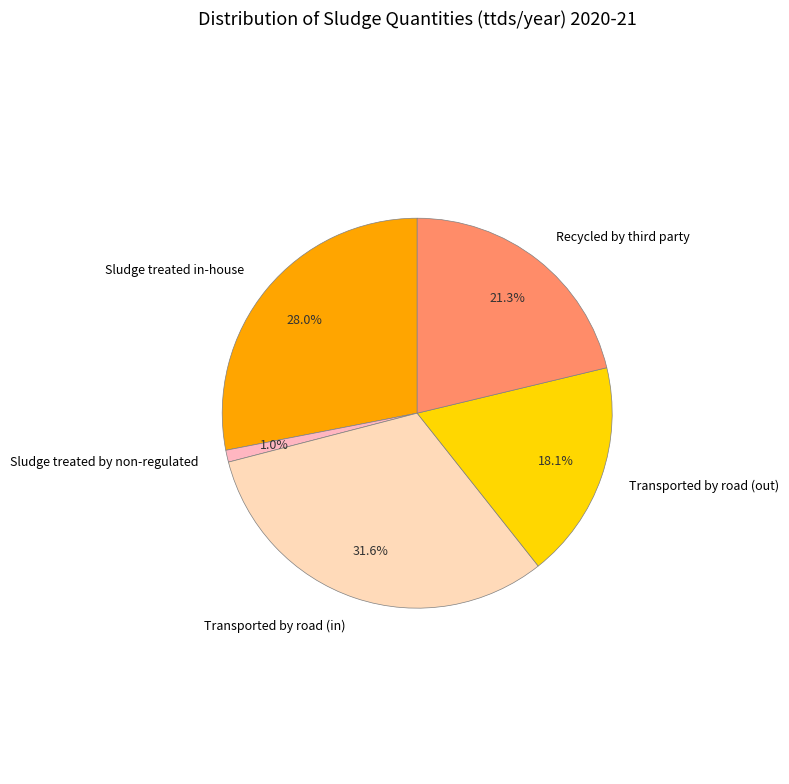

Combined, do Transported by road (out) and Sludge treated by non-regulated account for over 50%?

No